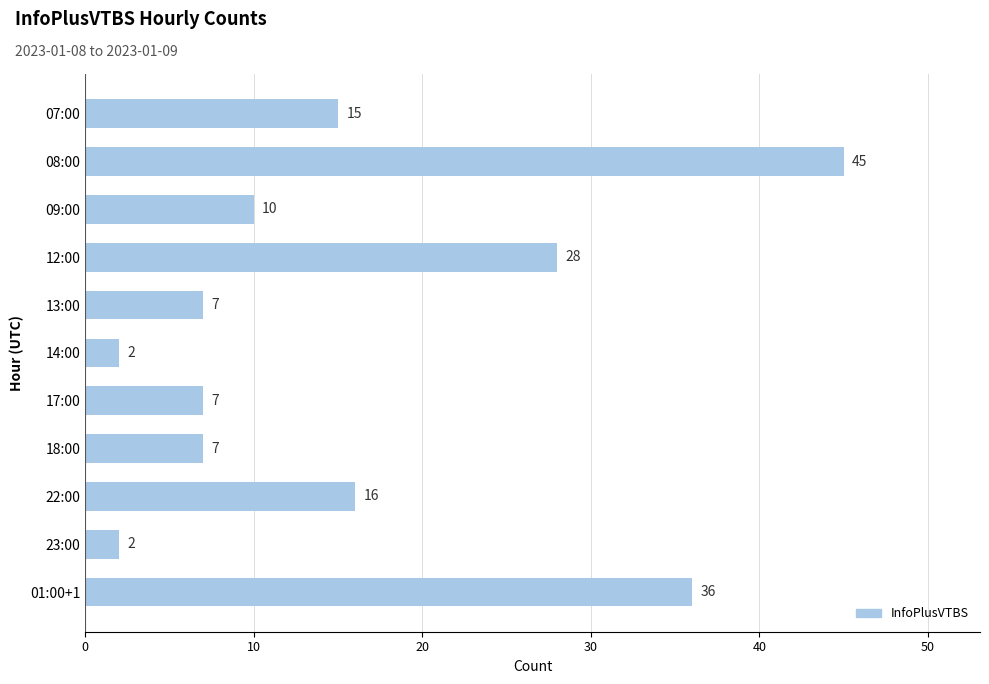

Reading bottom to top, transcribe all the data shown in this chart.

36	2	16	7	7	2	7	28	10	45	15